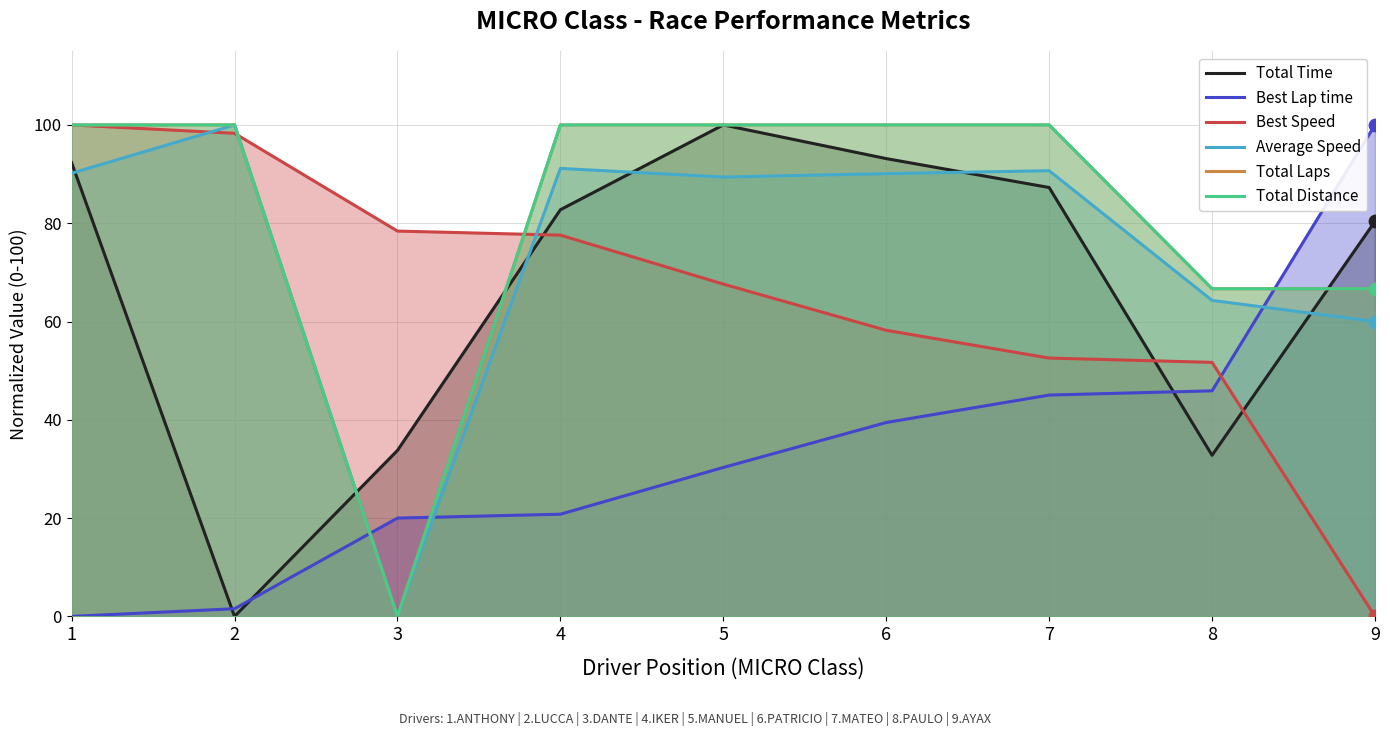

Which series contains the lowest Y value?

Total Time